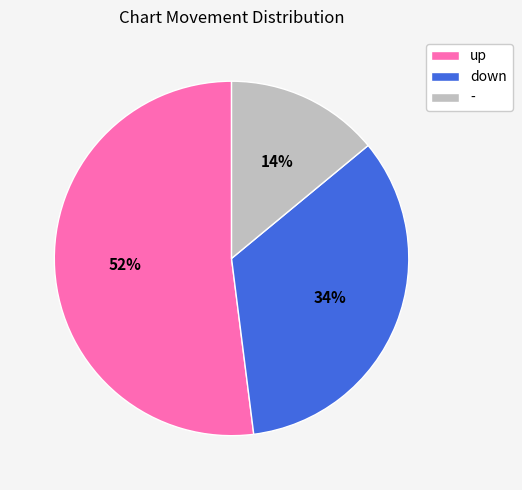

To the nearest percent, what is the average slice percentage?

33%